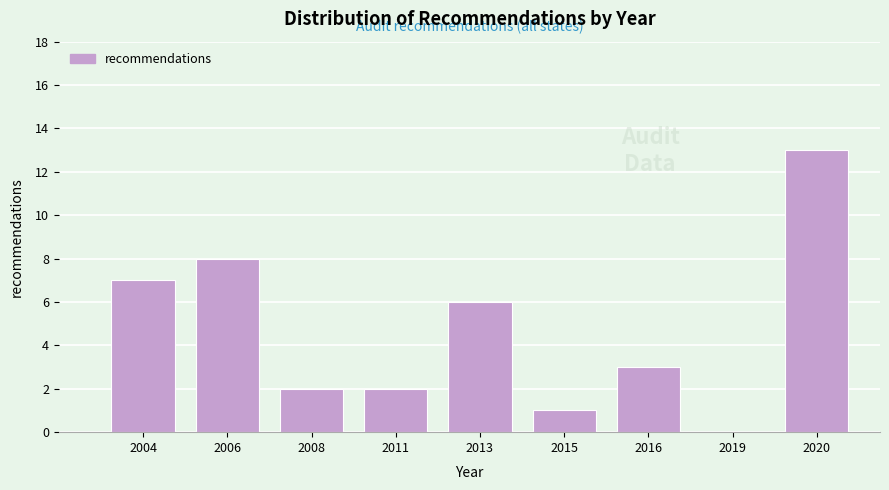

Reading left to right, extract all data points from this chart.

2004=7	2006=8	2008=2	2011=2	2013=6	2015=1	2016=3	2019=0	2020=13